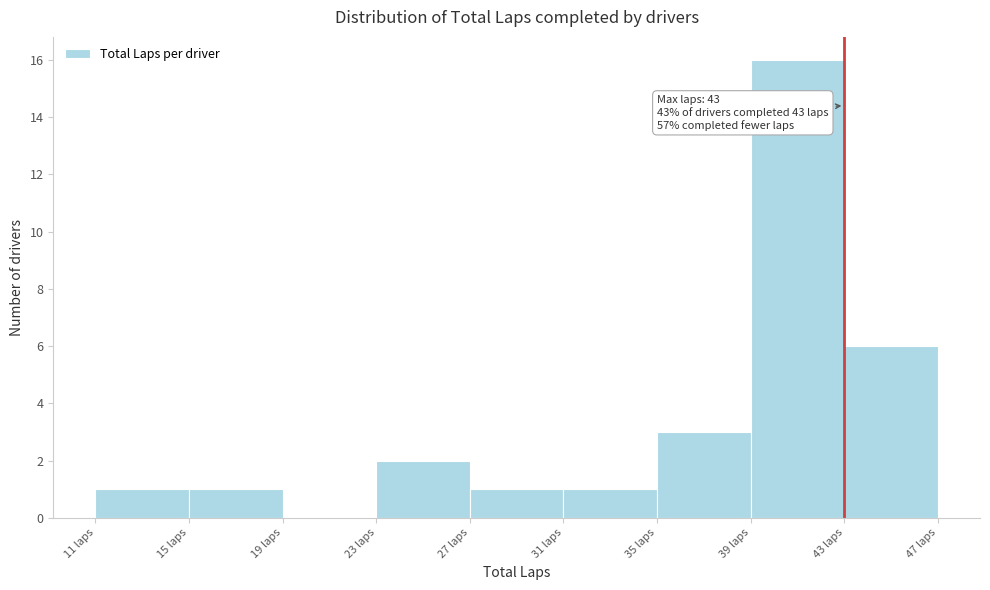

Which range on the x-axis has the tallest bar?

39 to 43